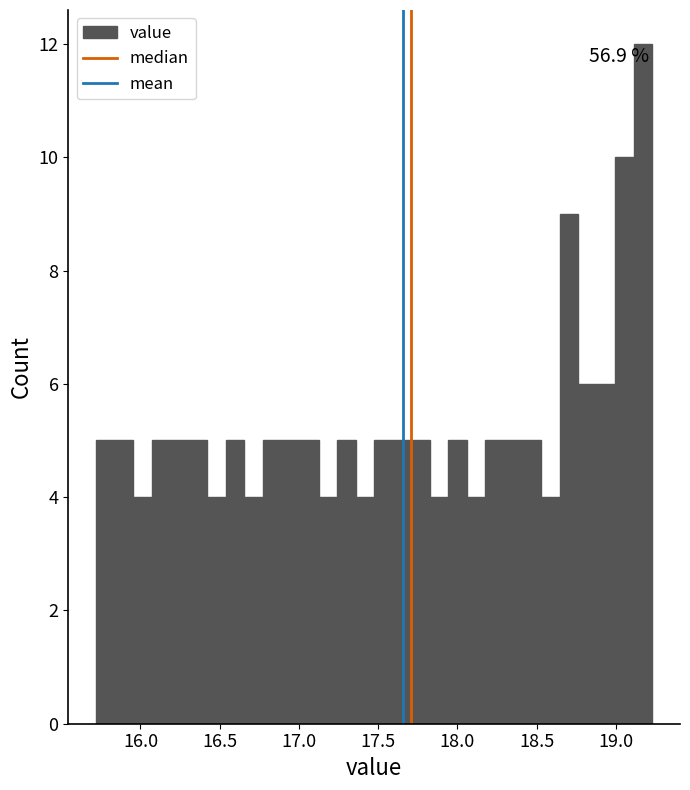

Read against the x-axis, roughly where is the centre of the tallest bar?

19.15